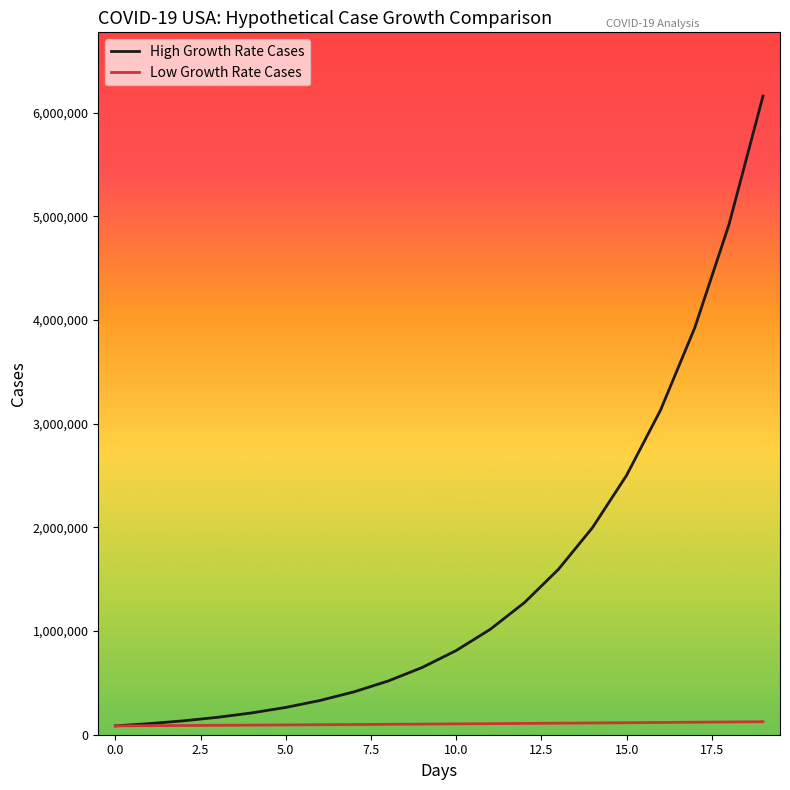

What is the greatest value displayed?

6158608.0